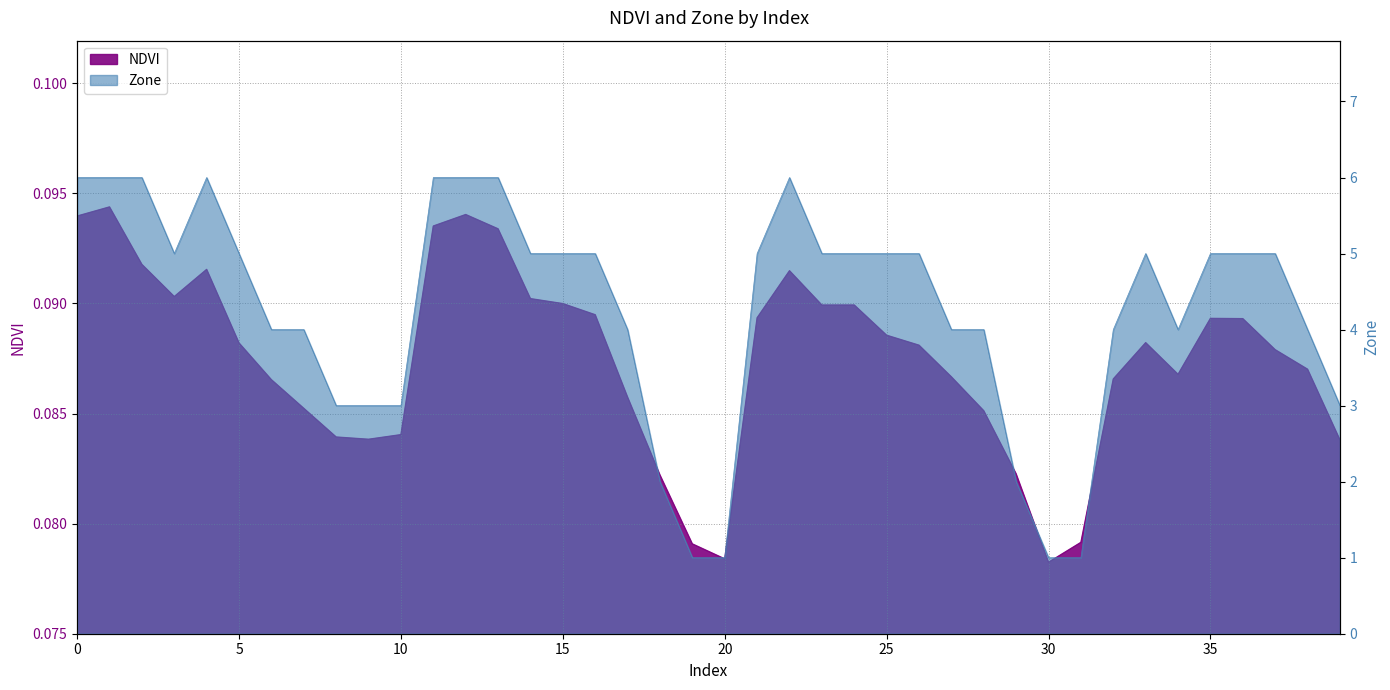

What is the average value of the Zone series?

4.2